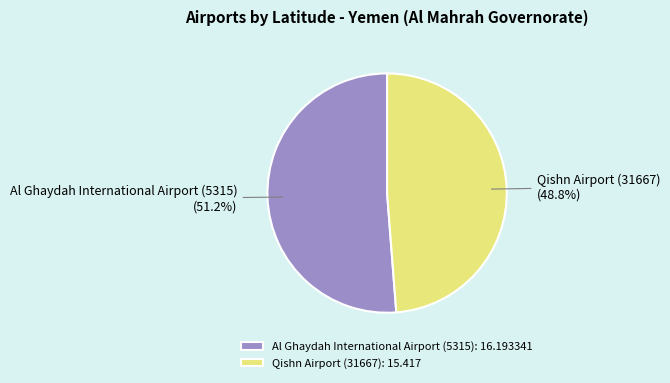

Count the number of slices in the pie.

2